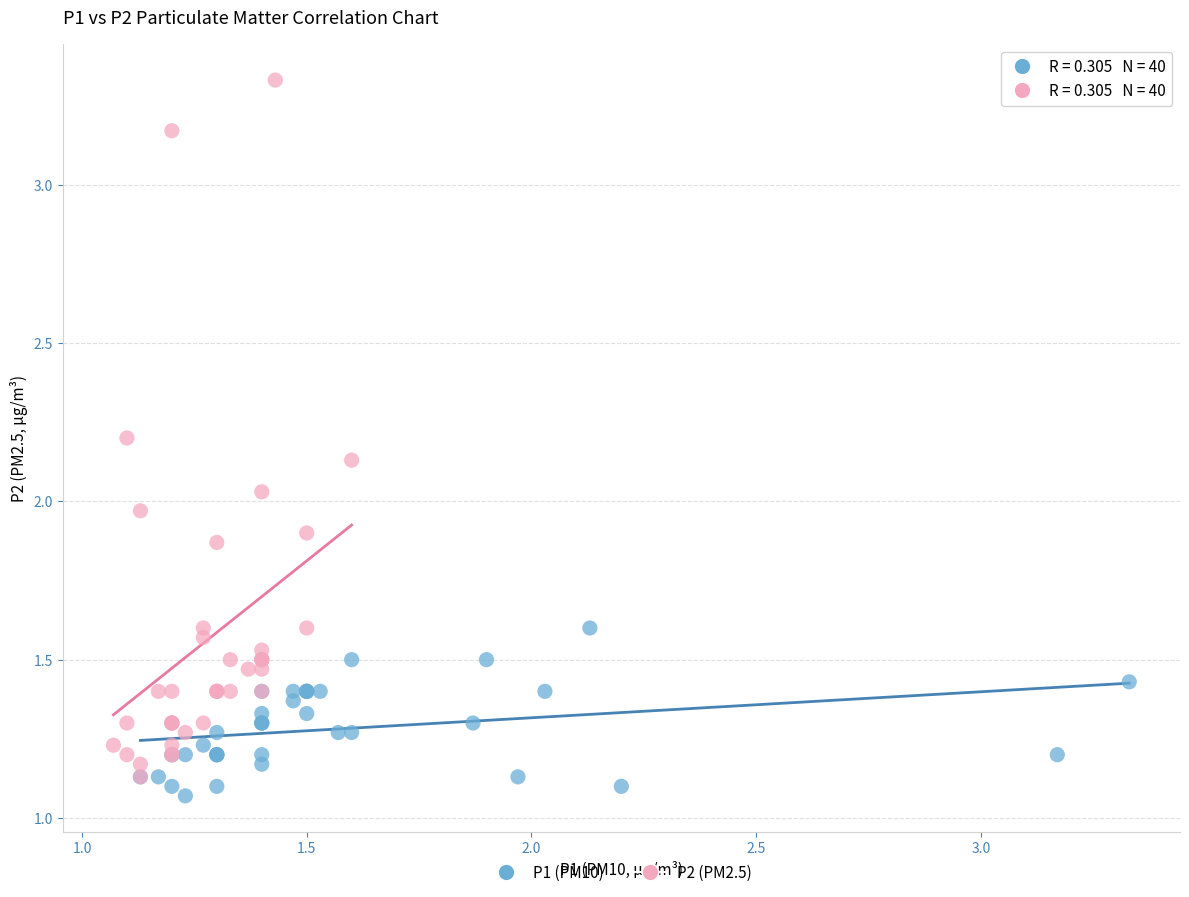

What are all the series names shown in the legend?

P1 (PM10), P2 (PM2.5)